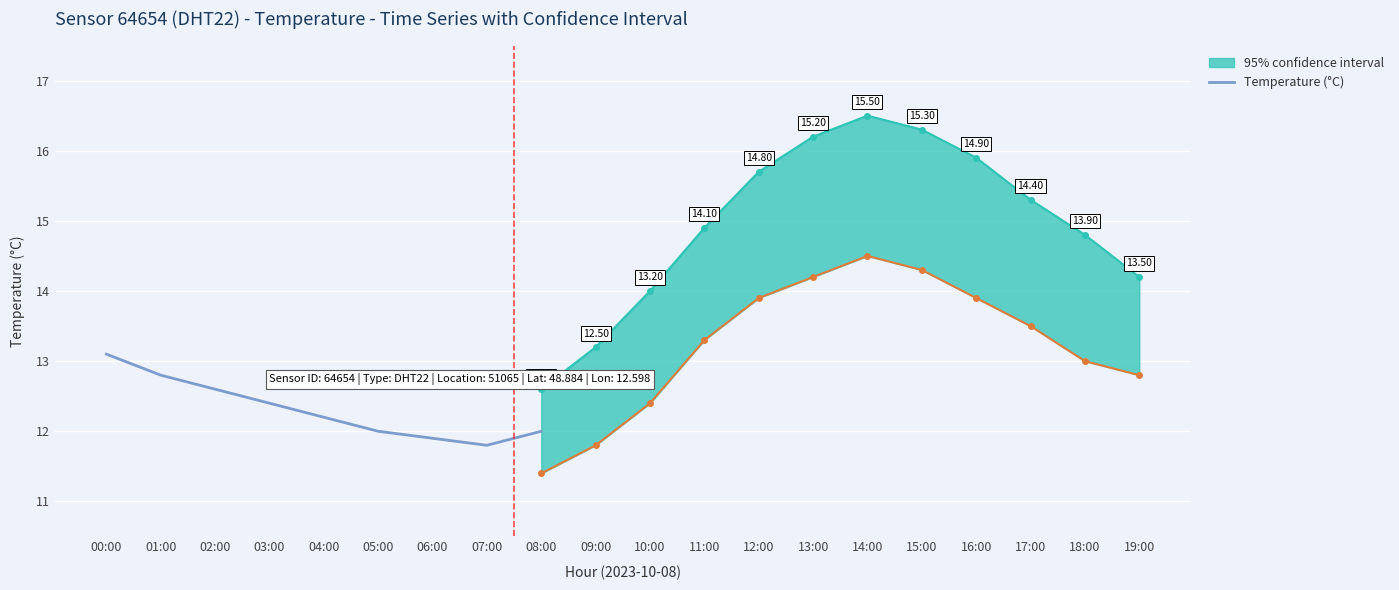

Reading left to right, transcribe all the data shown in this chart.

13.1	12.8	12.6	12.4	12.2	12.0	11.9	11.8	12.0